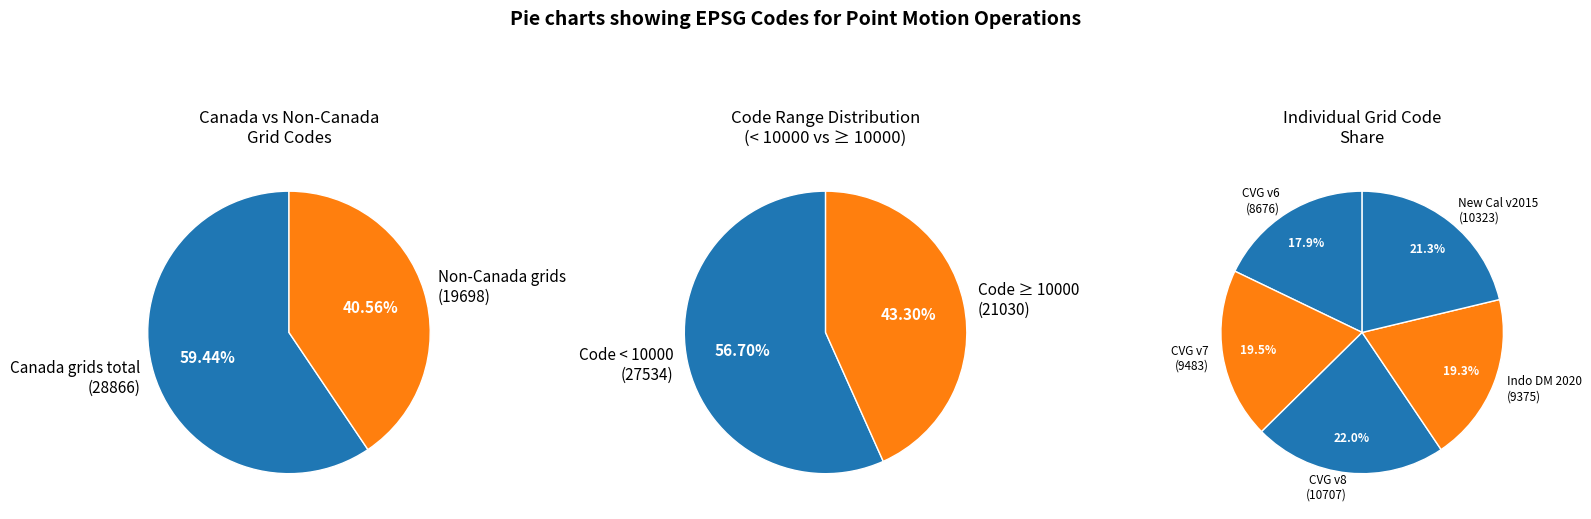

Is it true that Canada velocity grid v7 is 6% of the pie?

False